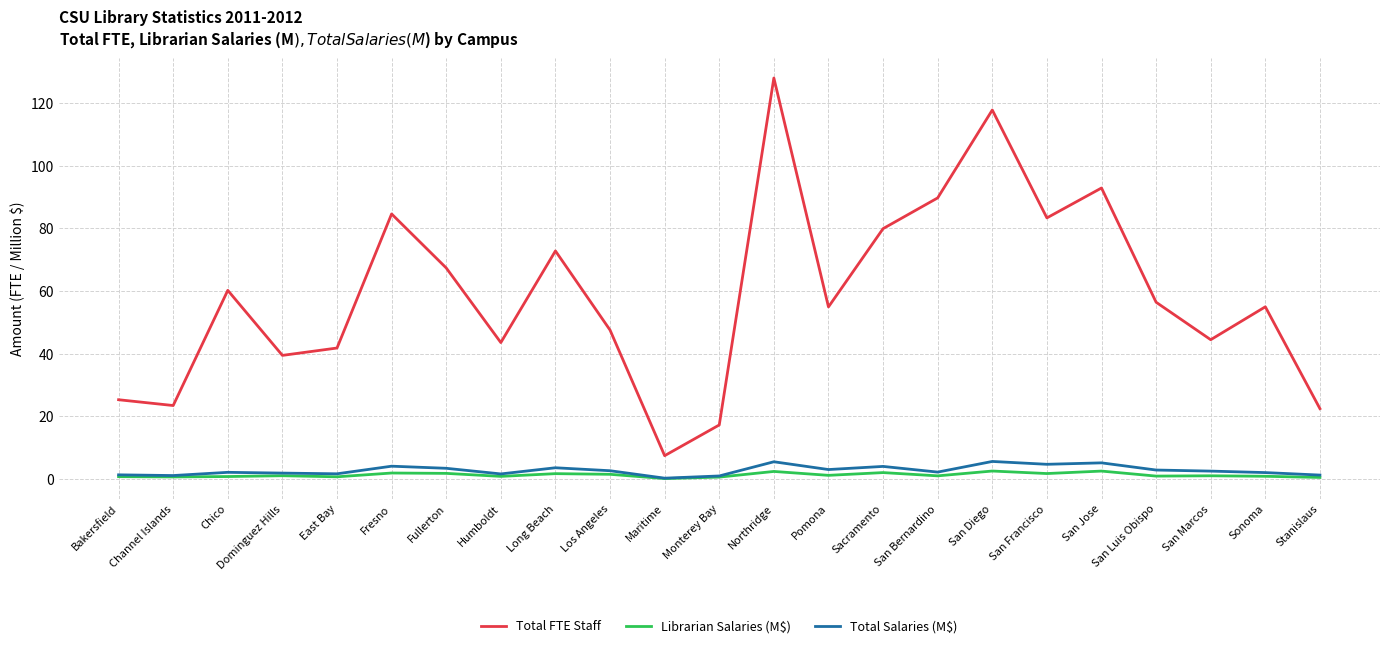

Is the value of Total FTE Staff at Pomona greater than the value of Librarian Salaries (M$) at Bakersfield?

Yes